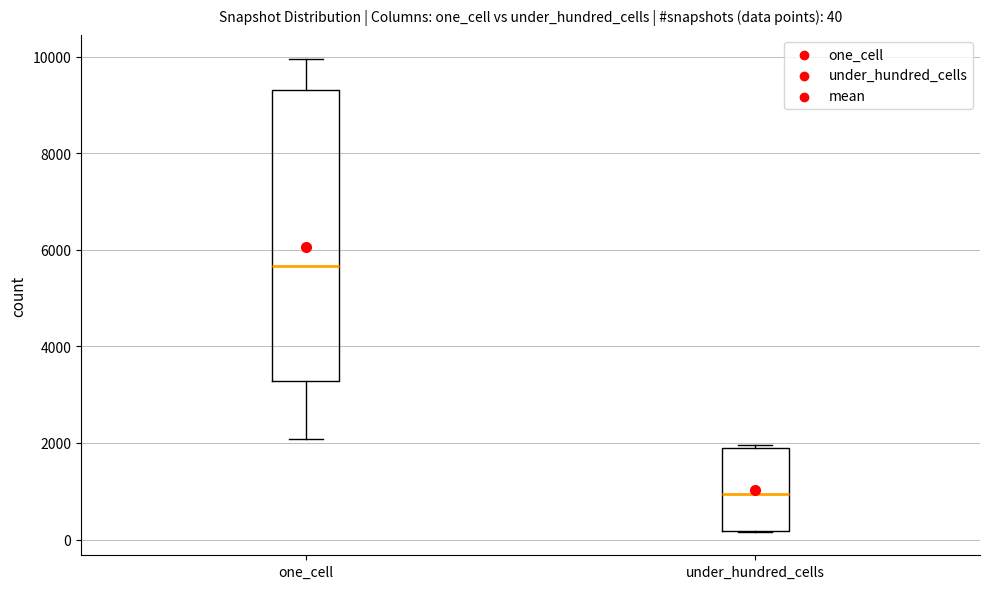

Comparing the boxes themselves (not the whiskers), which one is the tallest?

one_cell